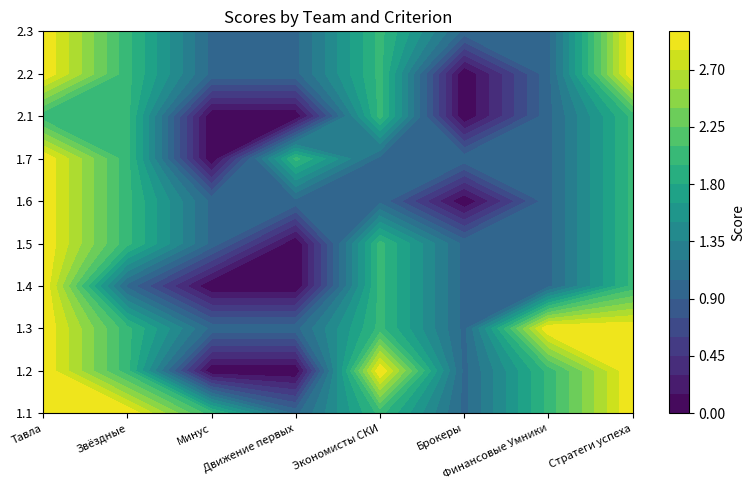

Reading left to right, extract all data points from this chart.

1.1: 3	3	2	1	2	1	2	3
1.2: 3	2	0	0	3	1	2	3
1.3: 3	2	1	1	2	1	3	3
1.4: 3	1	0	0	2	1	1	2
1.5: 3	2	1	0	2	1	1	2
1.6: 3	2	1	1	1	0	1	2
1.7: 3	2	0	2	1	1	1	2
2.1: 2	2	0	0	2	0	1	2
2.2: 3	2	1	1	2	0	1	3
2.3: 3	2	1	1	2	1	1	3